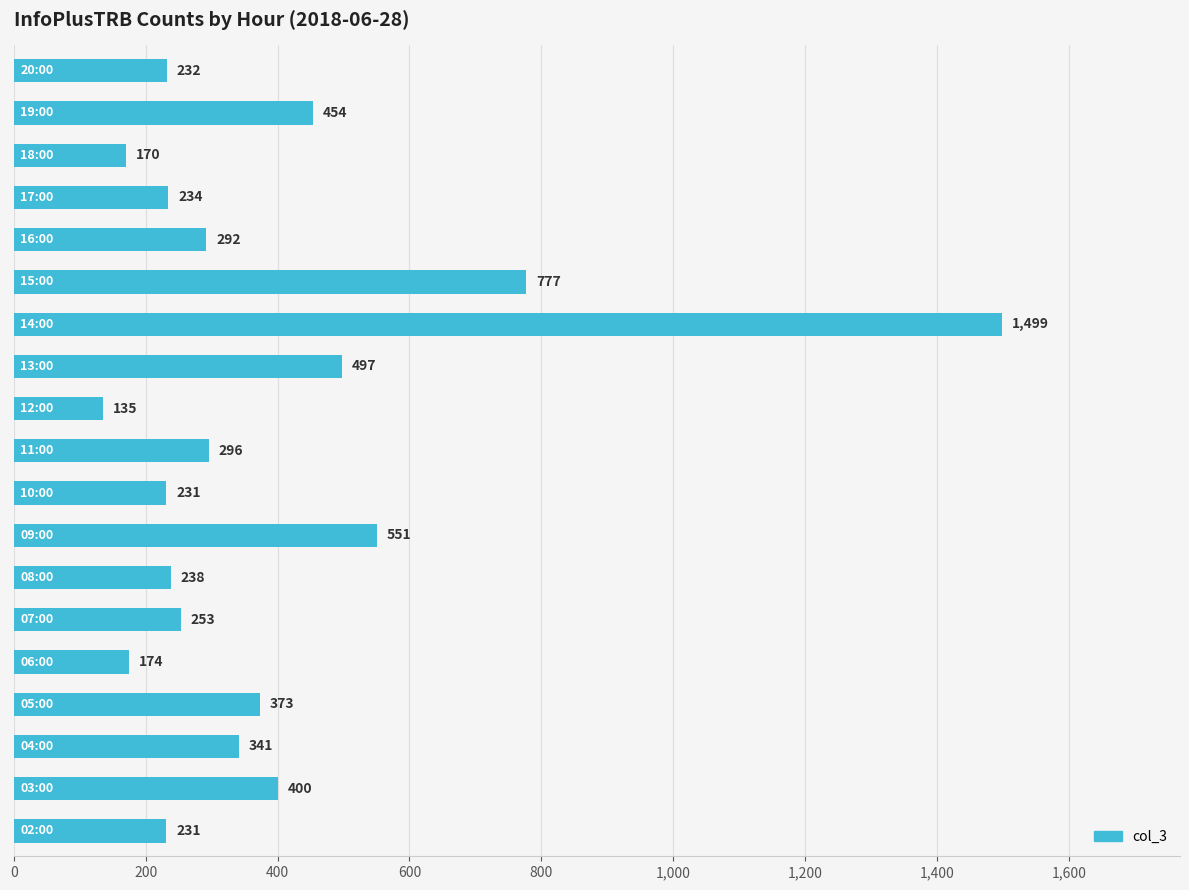

Reading top to bottom, list all the values displayed in this chart.

232	454	170	234	292	777	1499	497	135	296	231	551	238	253	174	373	341	400	231